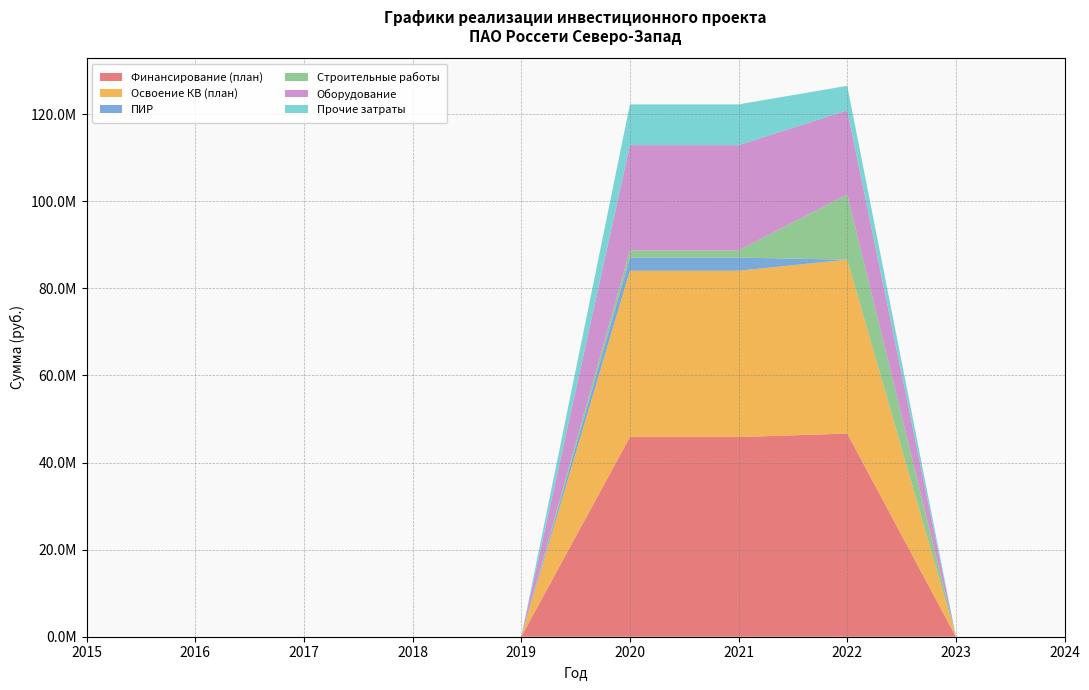

Reading right to left, extract all data points from this chart.

Финансирование (план): 2024=0	2023=0	2022=46658669	2021=45849179	2020=45849179	2019=0	2018=0	2017=0	2016=0	2015=0
Освоение КВ (план): 2024=0	2023=0	2022=39935941	2021=38207649	2020=38207649	2019=0	2018=0	2017=0	2016=0	2015=0
ПИР: 2024=0	2023=0	2022=0	2021=3026477	2020=3026477	2019=0	2018=0	2017=0	2016=0	2015=0
Строительные работы: 2024=0	2023=0	2022=15009447	2021=1647339	2020=1647339	2019=0	2018=0	2017=0	2016=0	2015=0
Оборудование: 2024=0	2023=0	2022=19288136	2021=24163603	2020=24163603	2019=0	2018=0	2017=0	2016=0	2015=0
Прочие затраты: 2024=0	2023=0	2022=5638358	2021=9370230	2020=9370230	2019=0	2018=0	2017=0	2016=0	2015=0